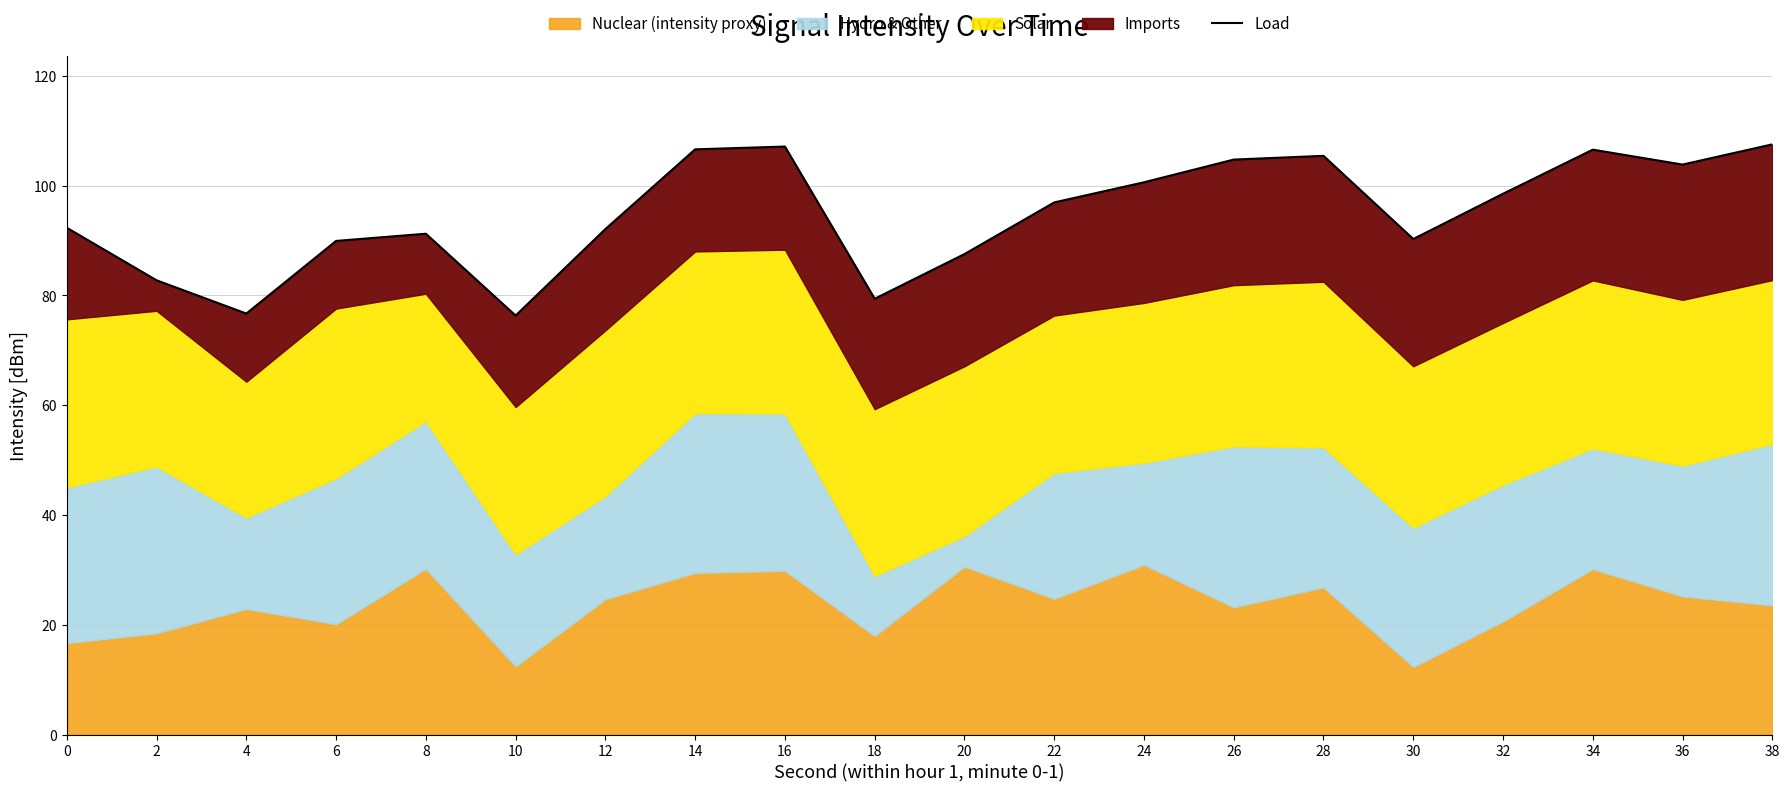

Read the value at 34.

106.5